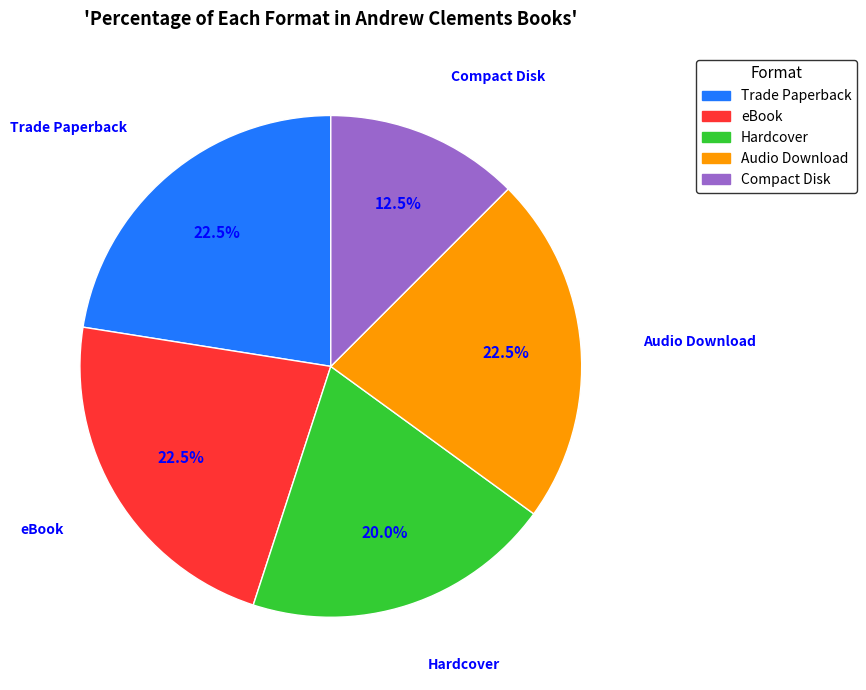

What is the ratio of the value at Audio Download to the value at Compact Disk?

1.8